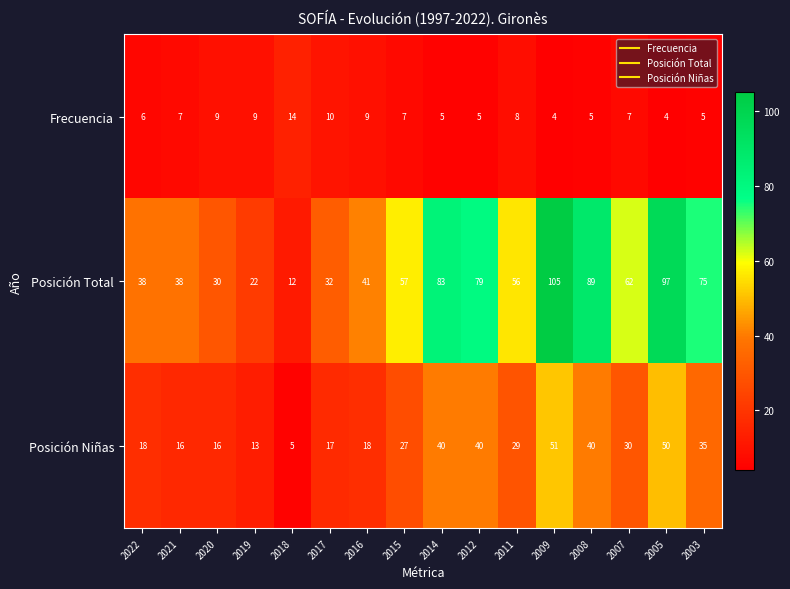

Rank the series by their average value, from highest to lowest.

Posición Total, Posición Niñas, Frecuencia